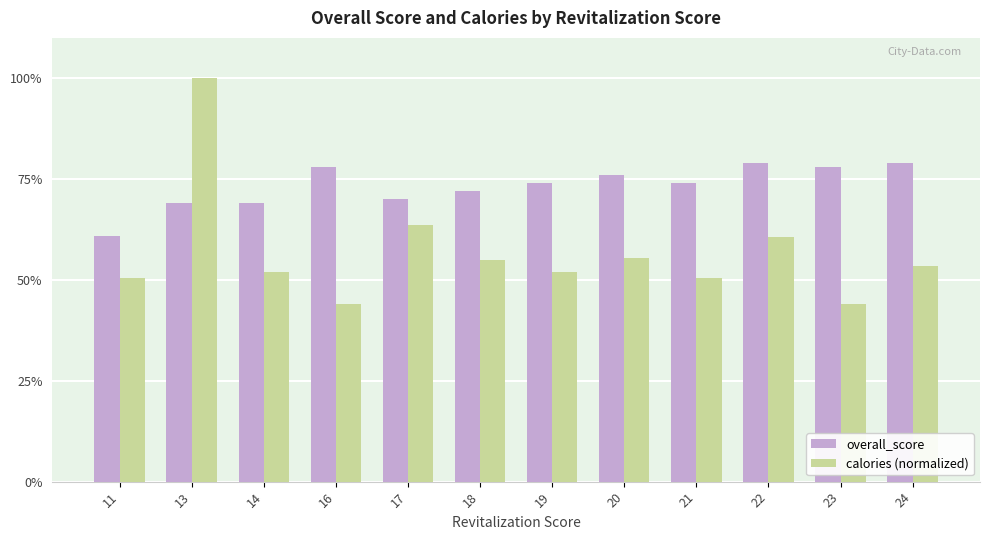

Count the number of data series in this chart.

2